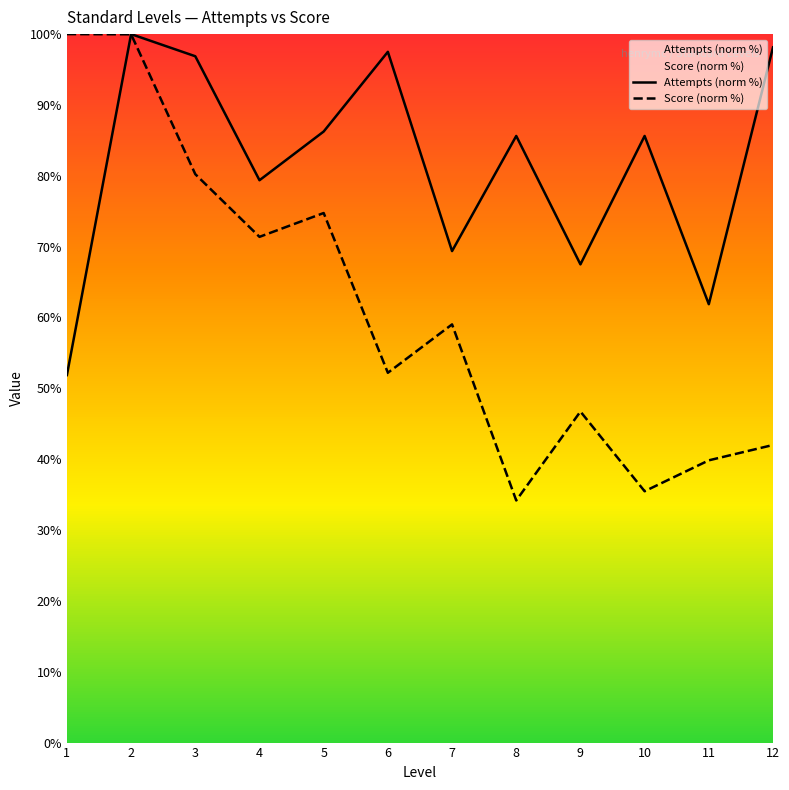

What is the spread (max minus min) of values at 8?

51.4